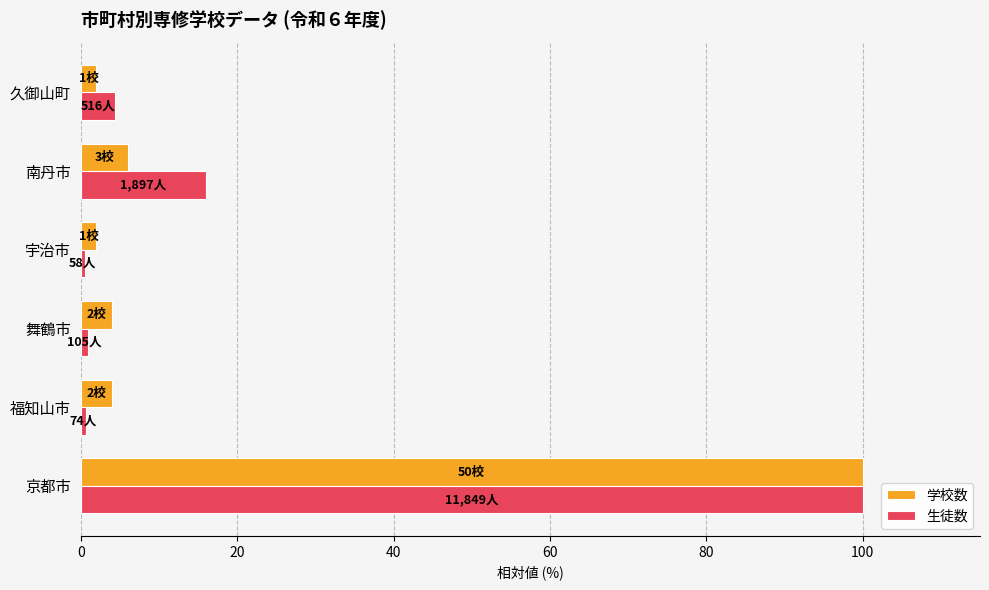

How many distinct data groups are displayed?

2